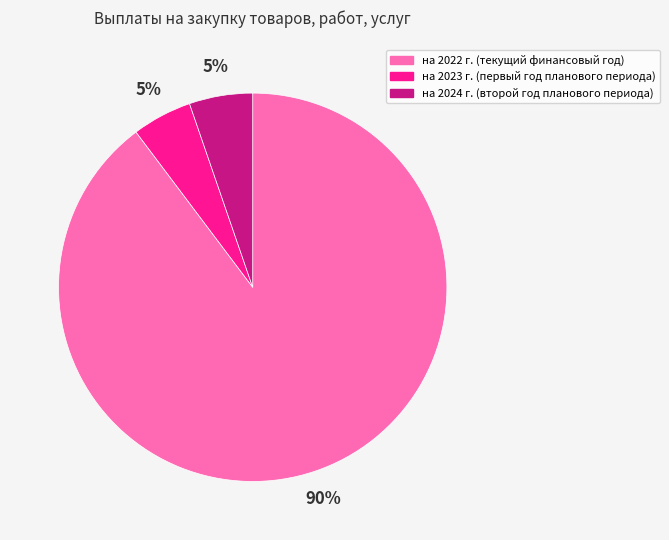

Does на 2022 г. (текущий финансовый год) account for over 50% of the chart?

Yes